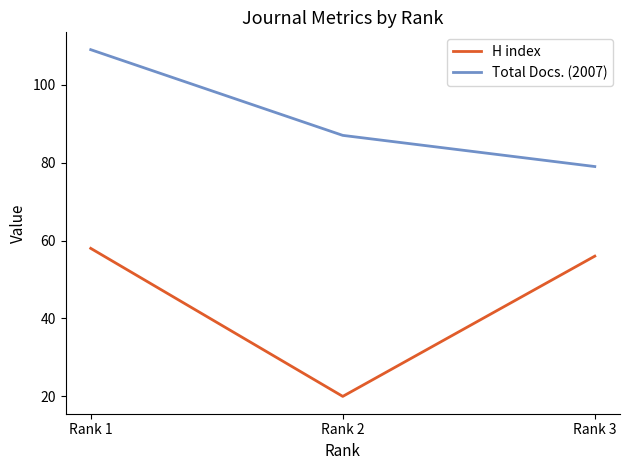

What is the spread (max minus min) of values at Rank 2?

67